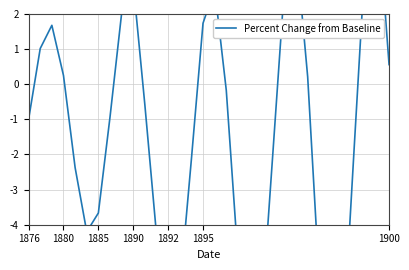

How many points are lower than both their immediate neighbors (excluding endpoints)?

4